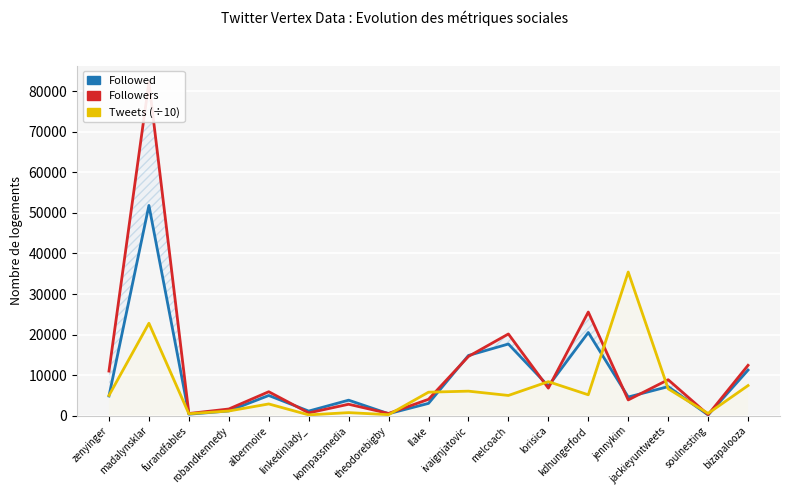

What is the difference between the maximum and second lowest values in the Followed series?

51435.0